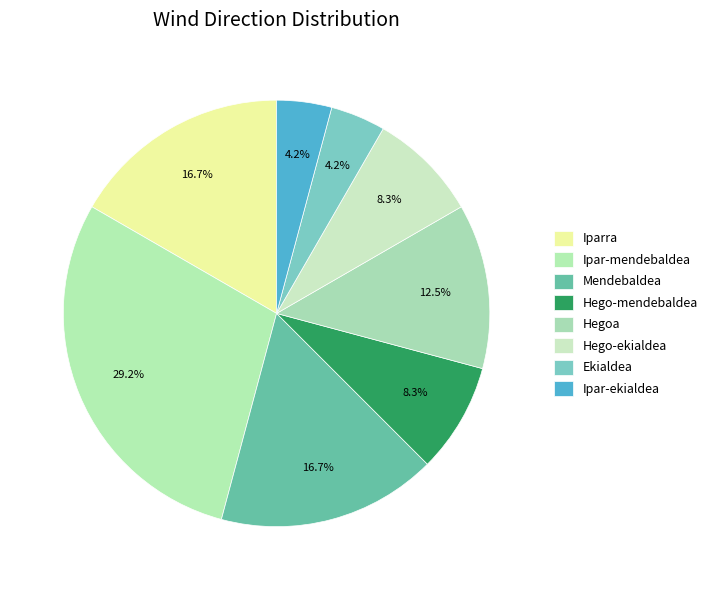

How many segments does this pie chart have?

8